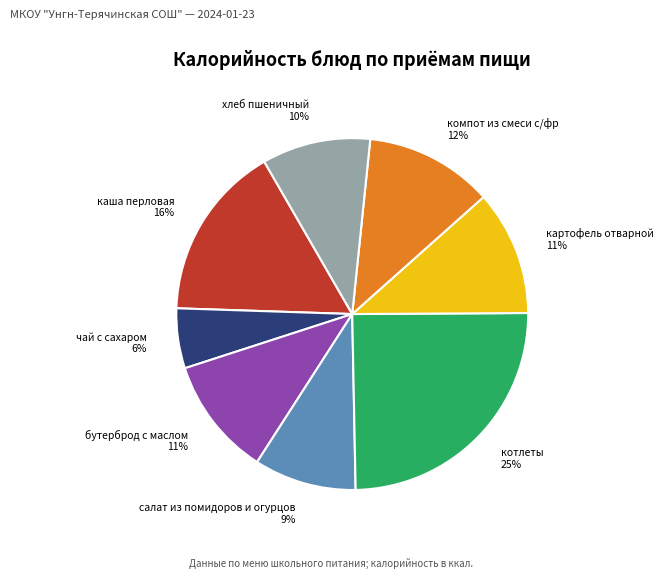

Which has a higher value, каша перловая or картофель отварной?

каша перловая